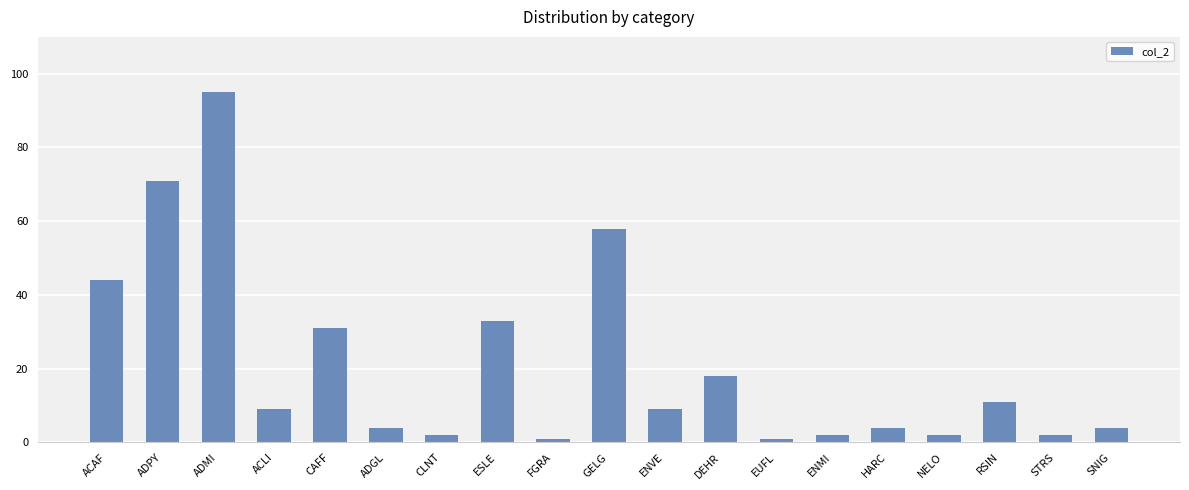

What is the label of the 2nd bar from the right?

STRS